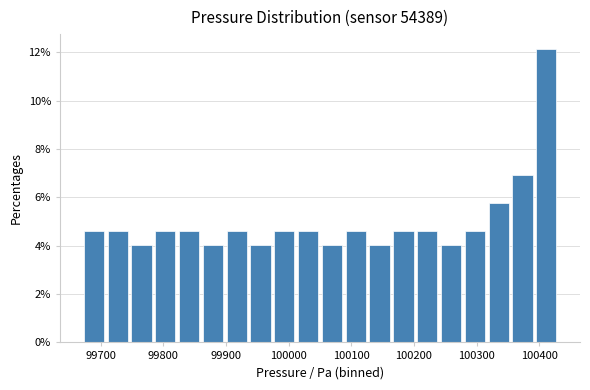

Around what value on the x-axis is the tallest bar? Give the approximate position of its centre, as read against the axis.

100410